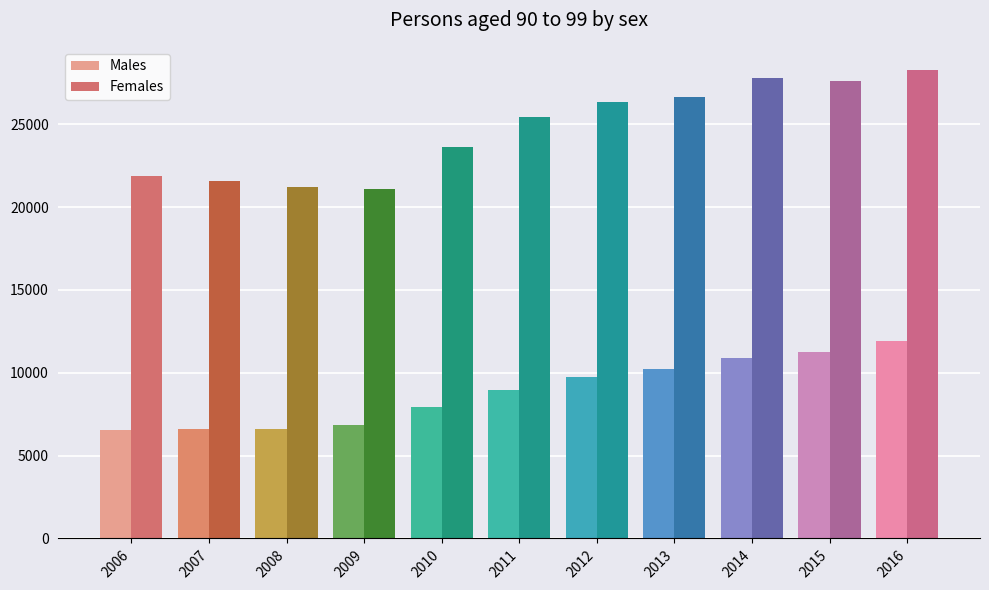

What is the difference between the Males values at 2014 and 2016?

1020